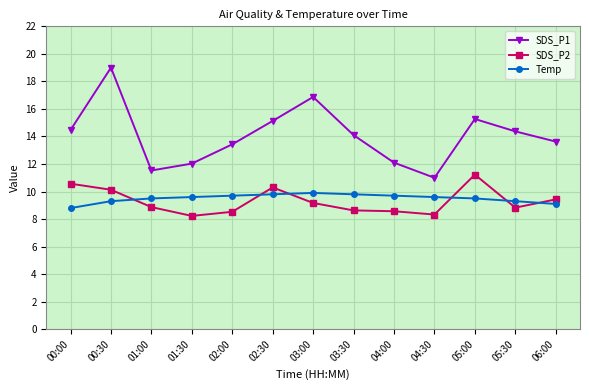

True or false: SDS_P2 and SDS_P1 intersect in this chart.

False